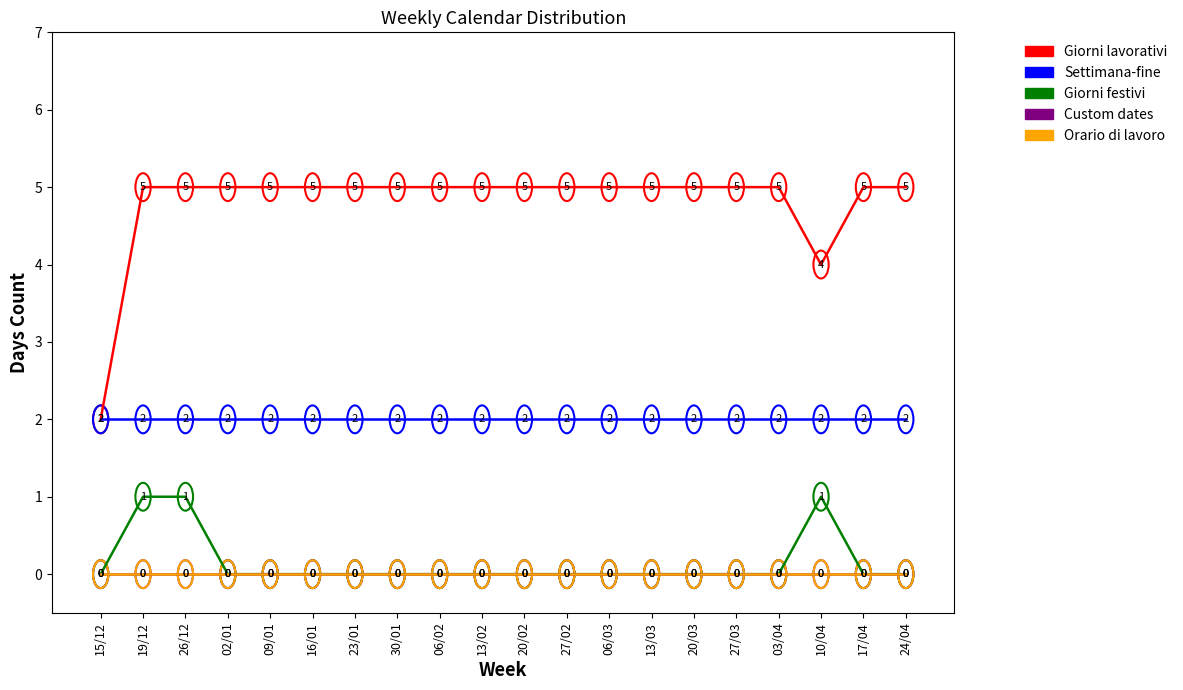

True or false: Settimana-fine and Giorni festivi cross at least once.

False